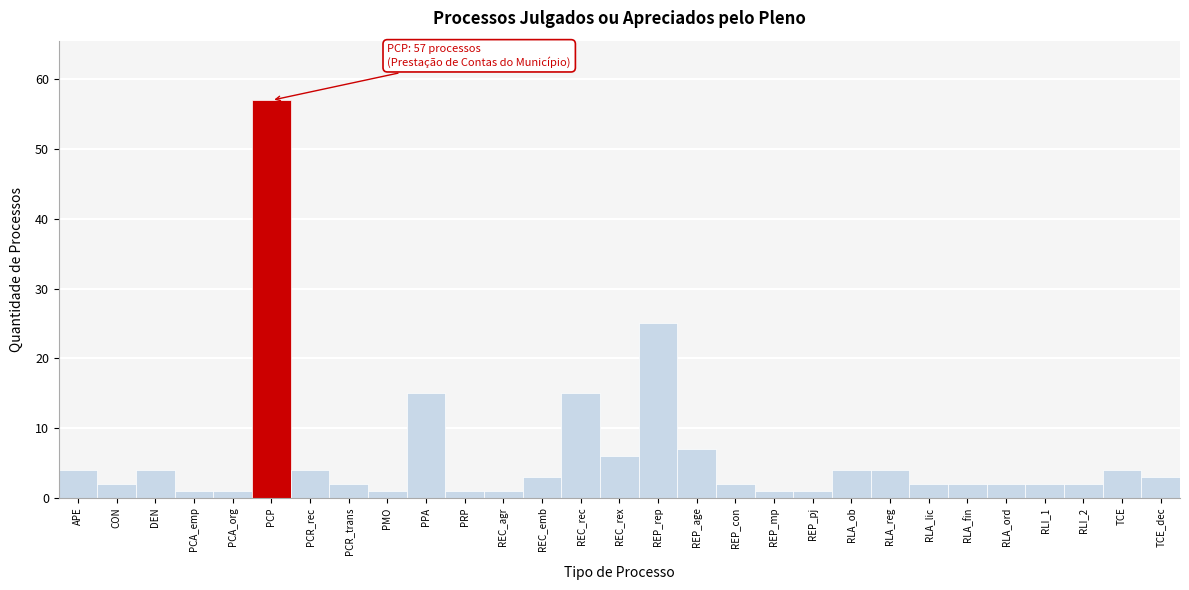

Reading left to right, transcribe all the data shown in this chart.

APE=4	CON=2	DEN=4	PCA_emp=1	PCA_org=1	PCP=57	PCR_rec=4	PCR_trans=2	PMO=1	PPA=15	PRP=1	REC_agr=1	REC_emb=3	REC_rec=15	REC_rex=6	REP_rep=25	REP_age=7	REP_con=2	REP_mp=1	REP_pj=1	RLA_ob=4	RLA_reg=4	RLA_lic=2	RLA_fin=2	RLA_ord=2	RLI_1=2	RLI_2=2	TCE=4	TCE_dec=3